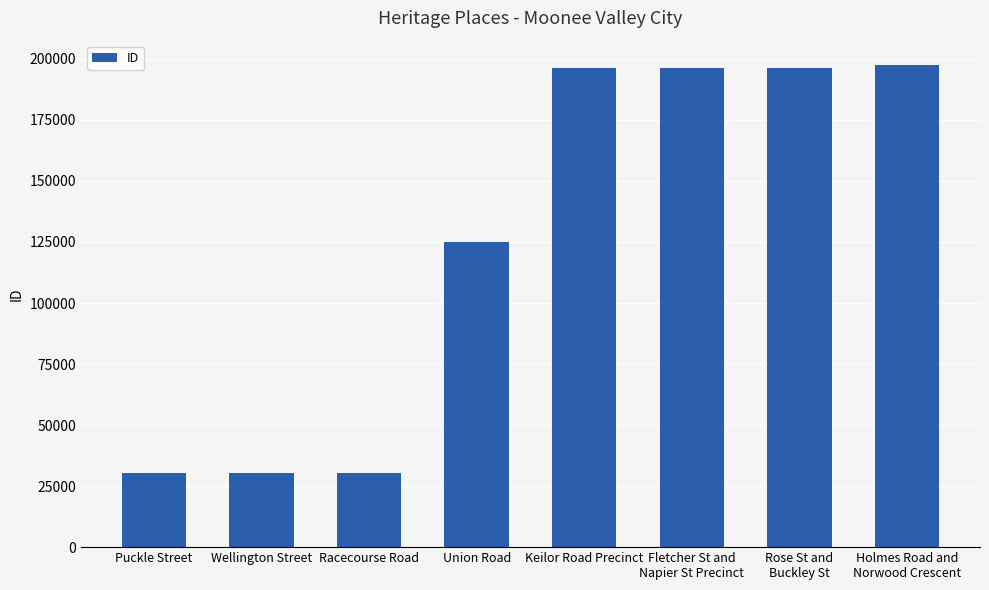

What is the difference between the maximum and minimum values?

167063